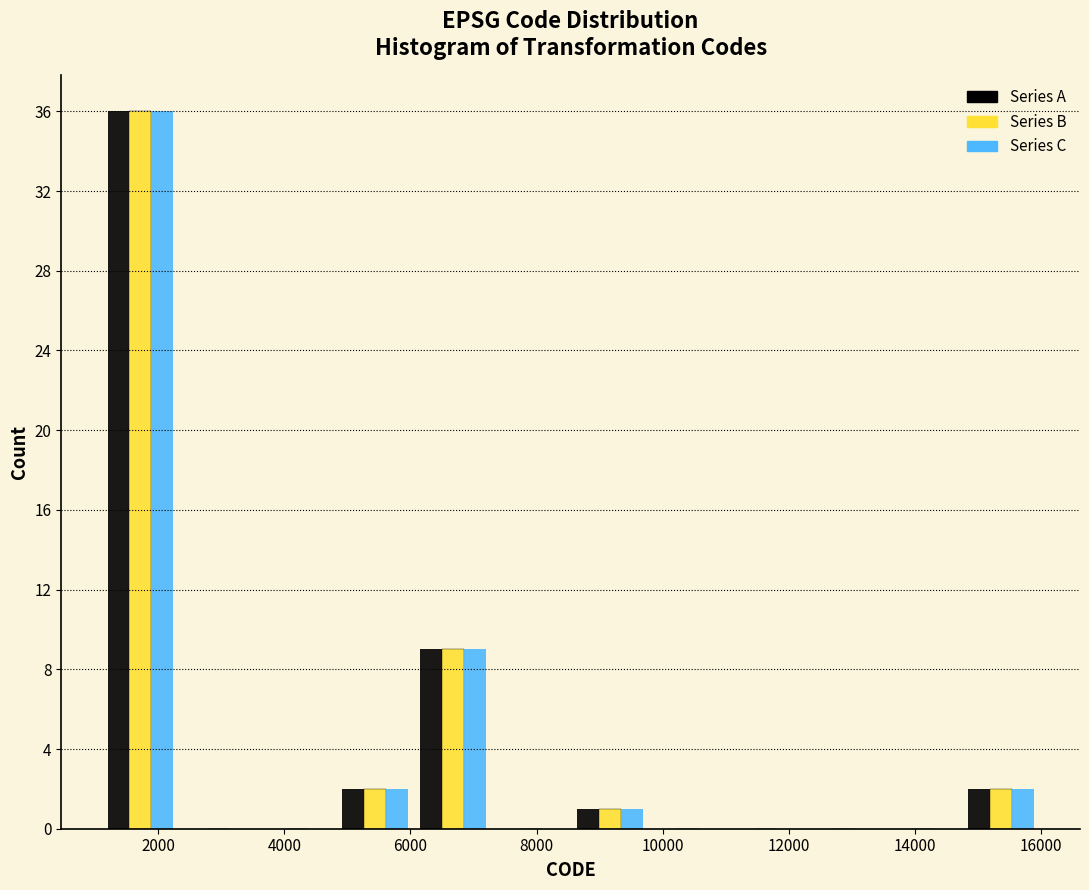

In the Series A series, which range on the x-axis has the tallest bar?

1200 to 2400